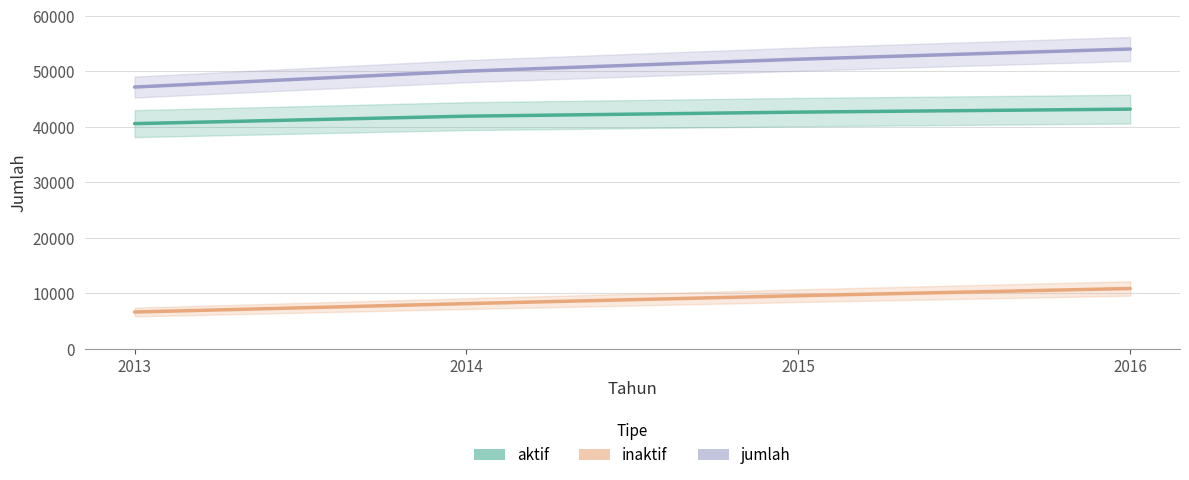

Where is aktif nearest to the value 41880?

2014